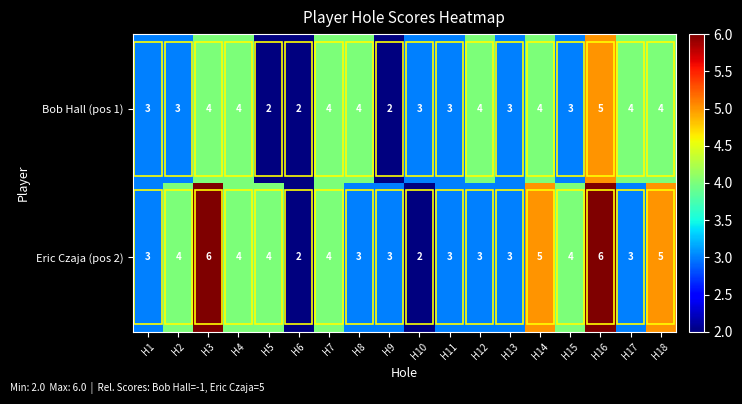

What is the total value across all series at H13?

6